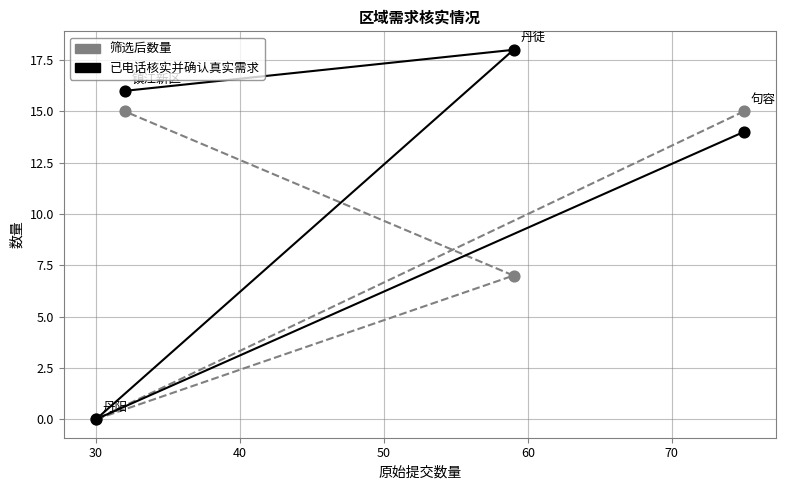

What are all the series names shown in the legend?

筛选后数量, 已电话核实并确认真实需求